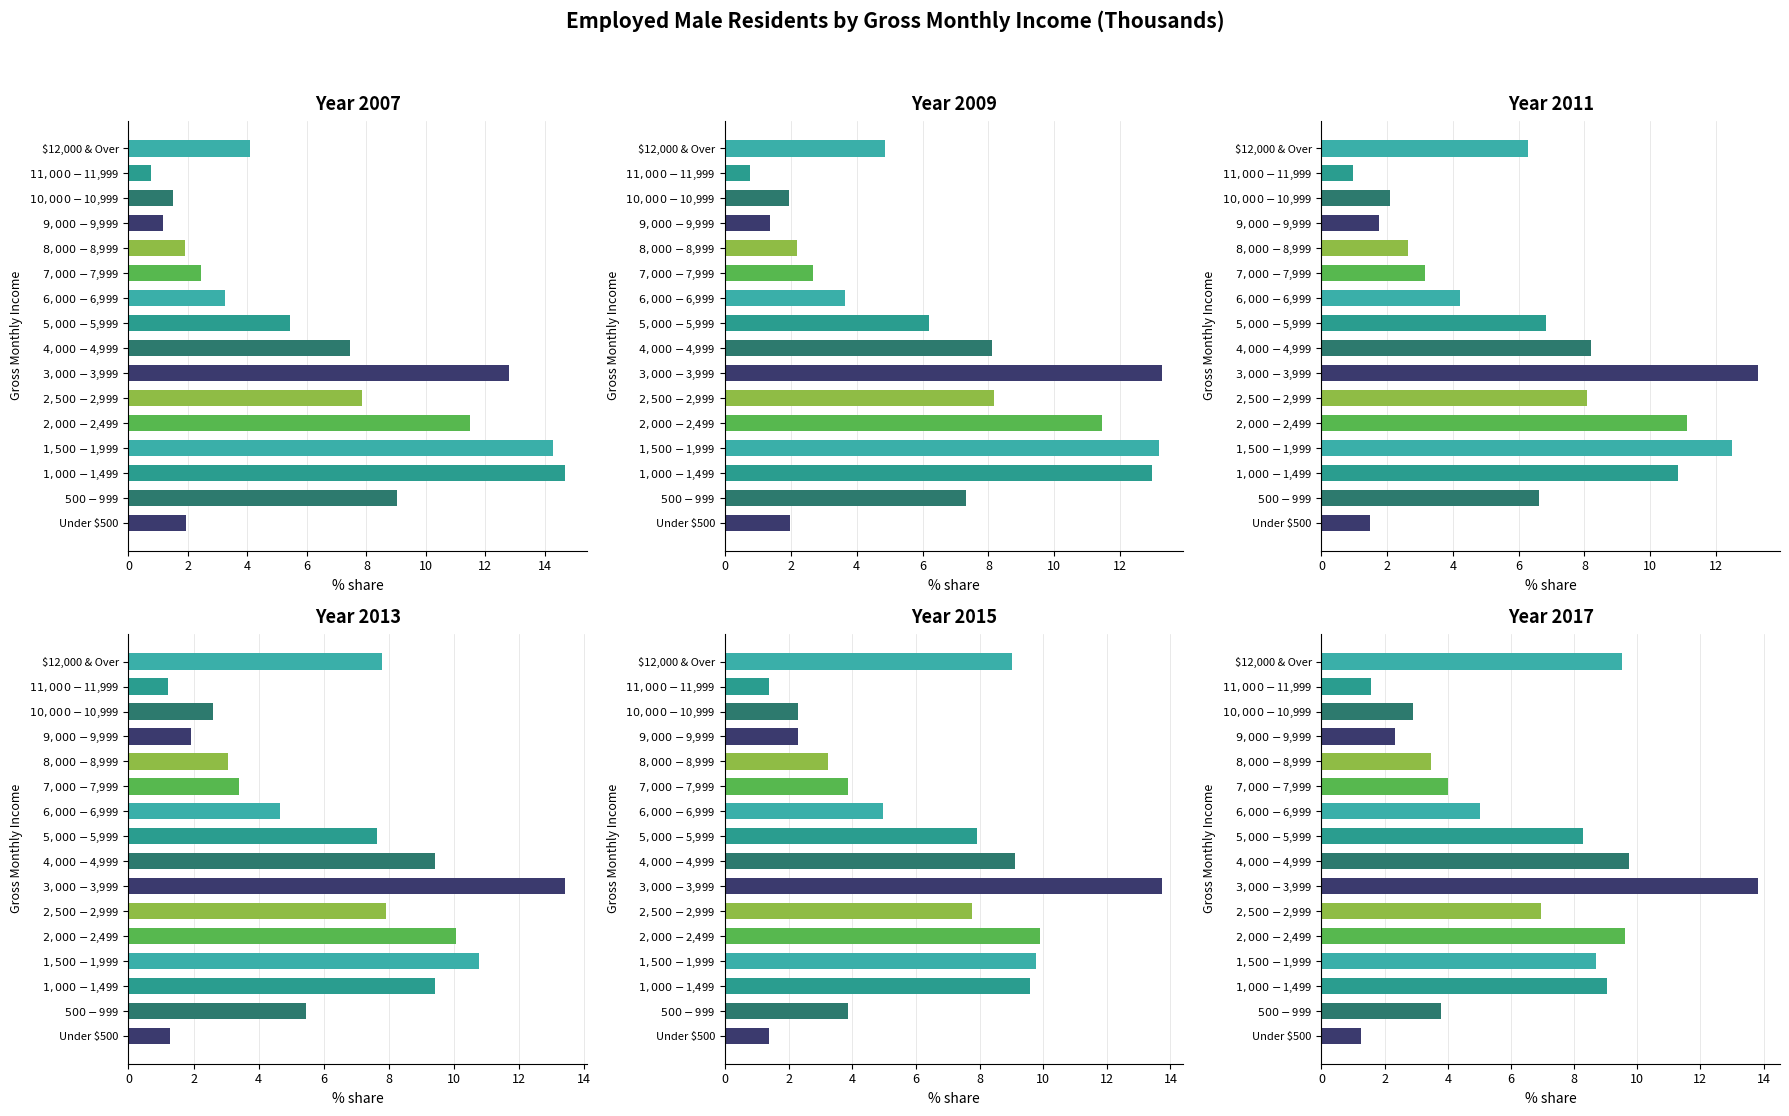

True or false: 2015 has a value of 2.9 at $6,000 - $6,999.

False